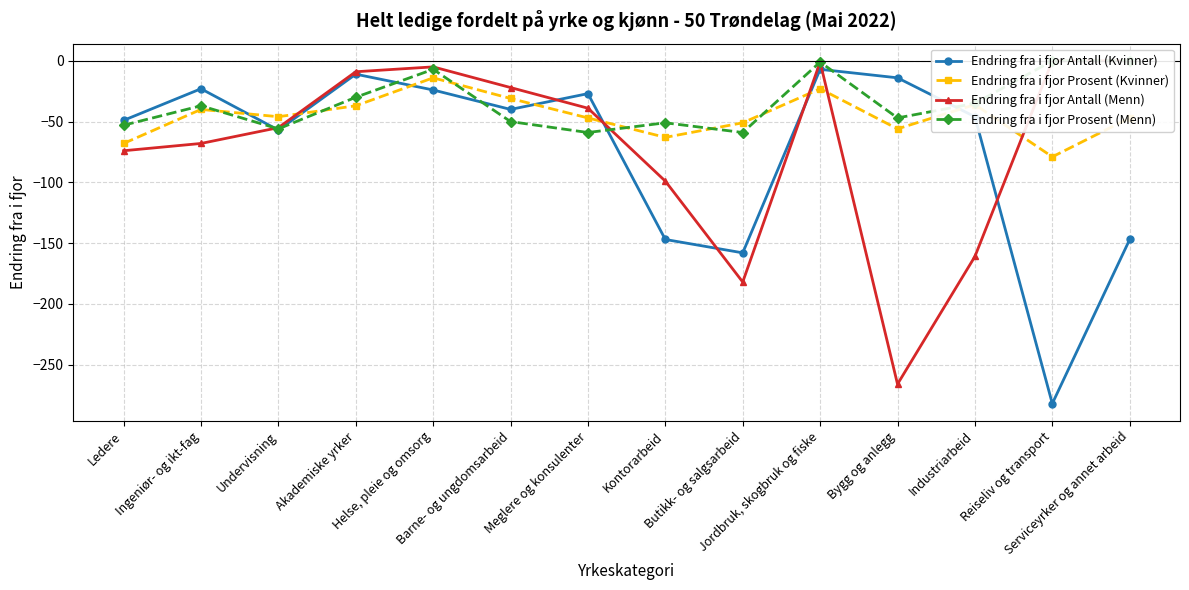

What is the label of the 2nd point from the right?

Reiseliv og transport